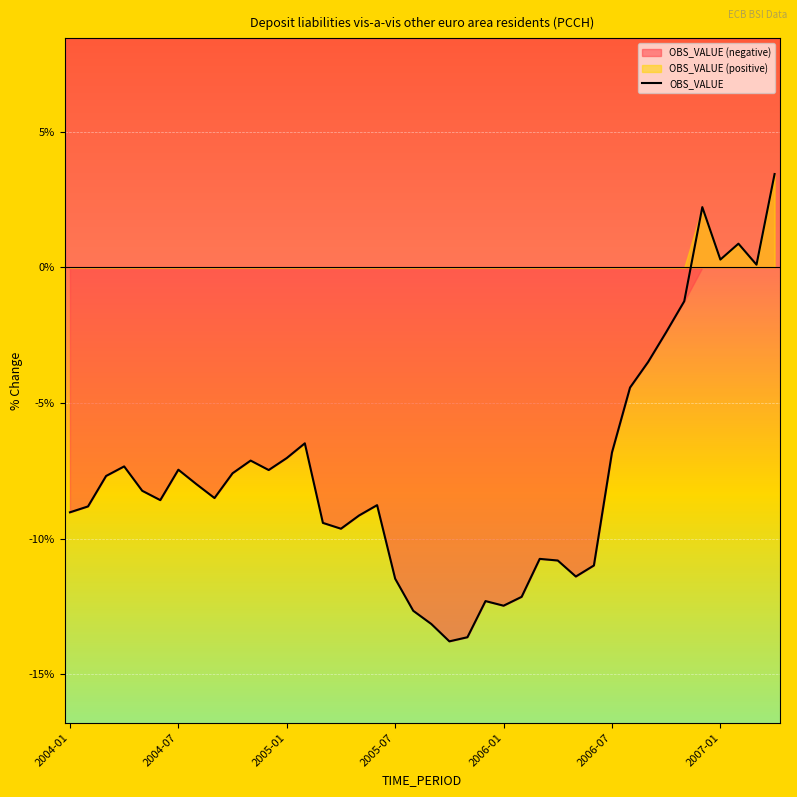

True or false: OBS_VALUE has a value of -12.5 at 2006-01.

True